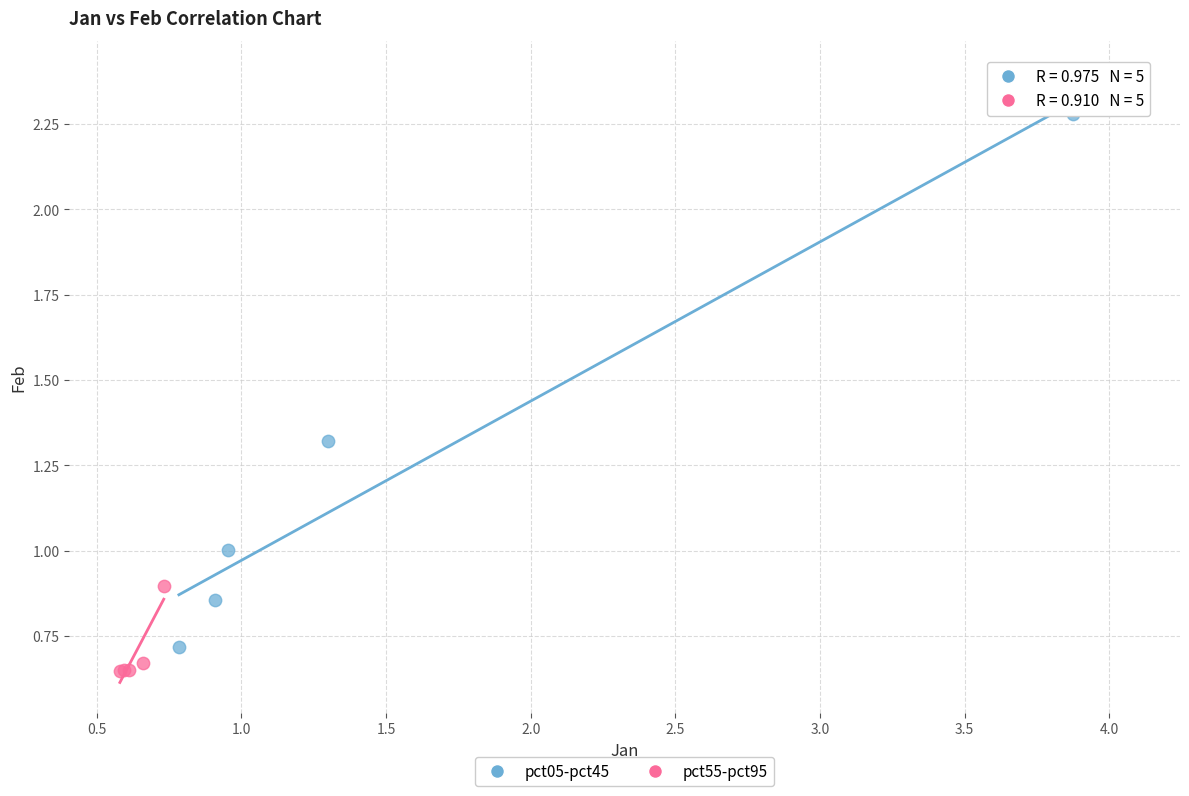

Which series contains the lowest Y value?

pct55-pct95